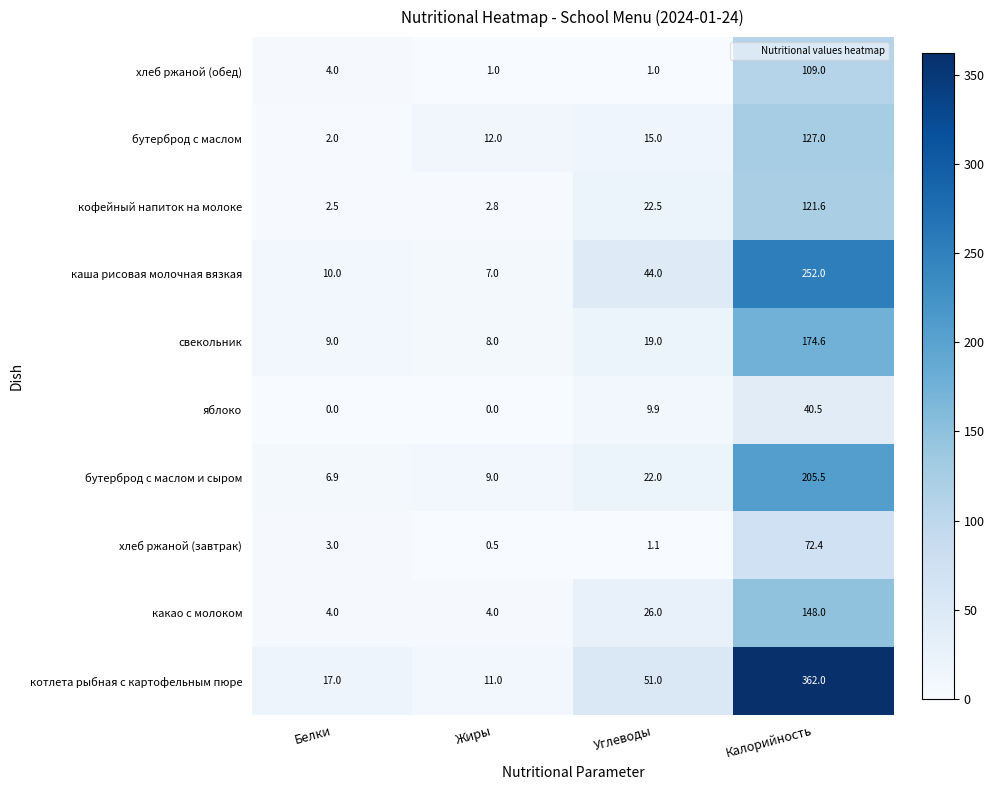

What is the maximum value for котлета рыбная с картофельным пюре?

362.0